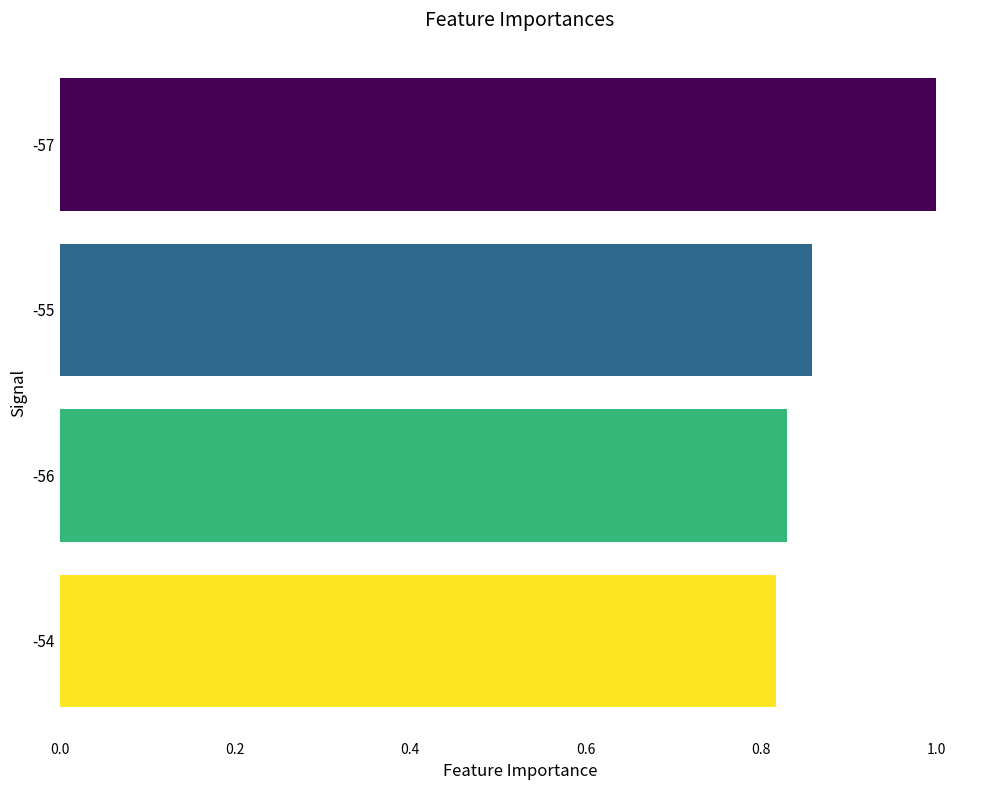

Which category has the highest value across all series?

-57